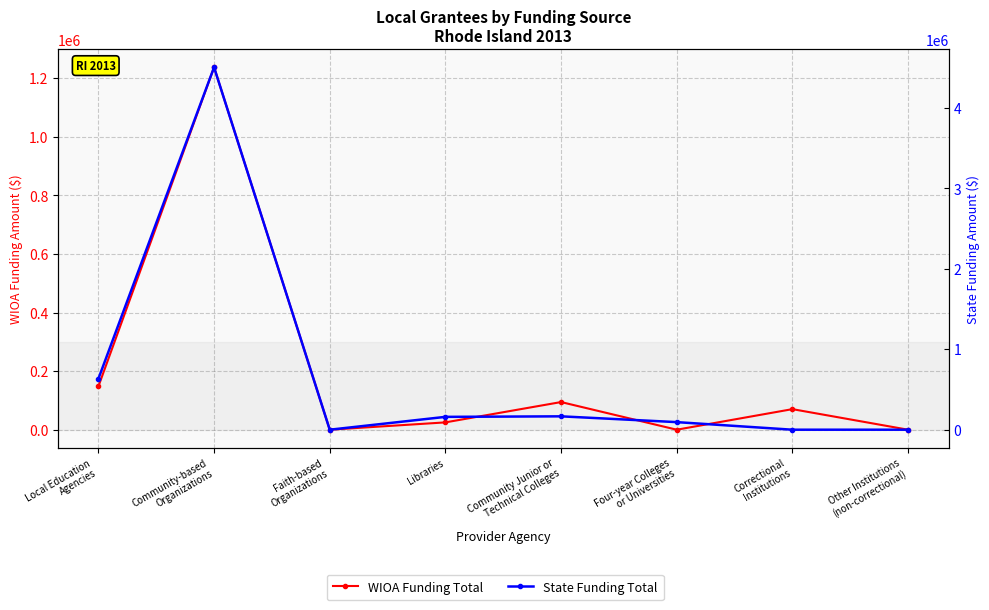

At which label is State Funding Total closest to 2251597?

Local Education
Agencies